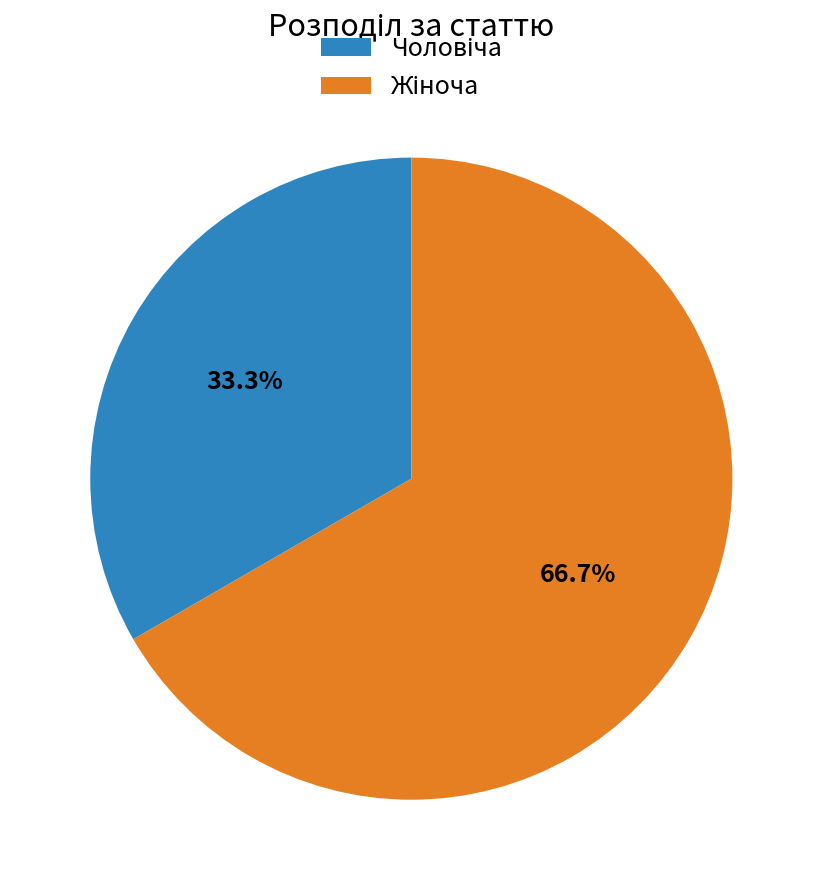

Does any single category account for the majority?

Yes